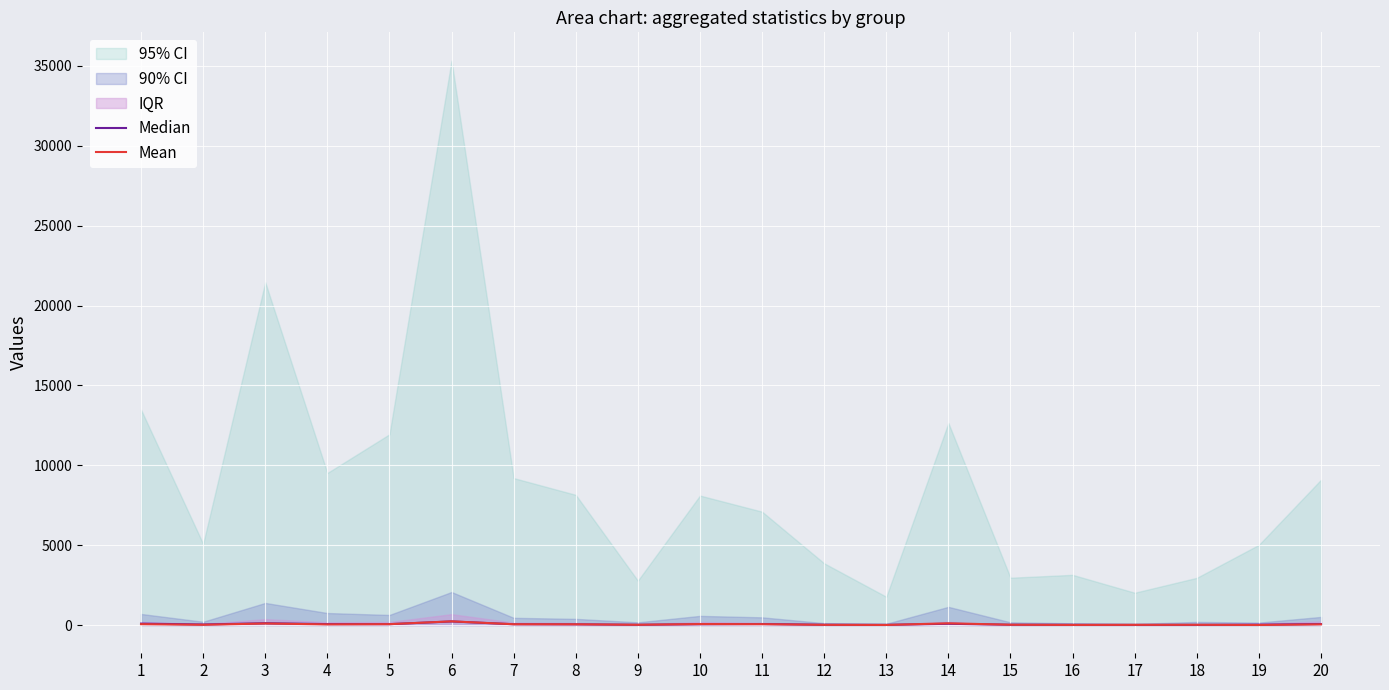

What is the average value of the Mean series?

48.4